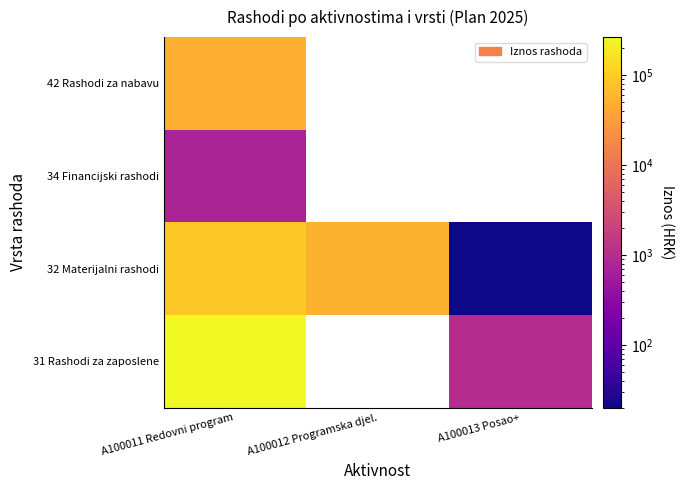

What is the difference between the 32 Materijalni rashodi values at A100013 Posao+ and A100012 Programska djel.?

52470.0